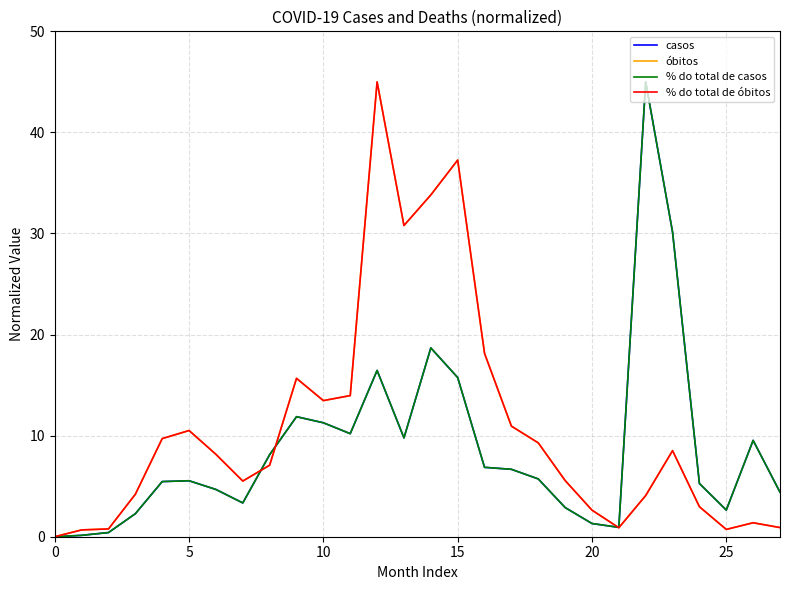

True or false: % do total de óbitos and % do total de casos intersect in this chart.

True